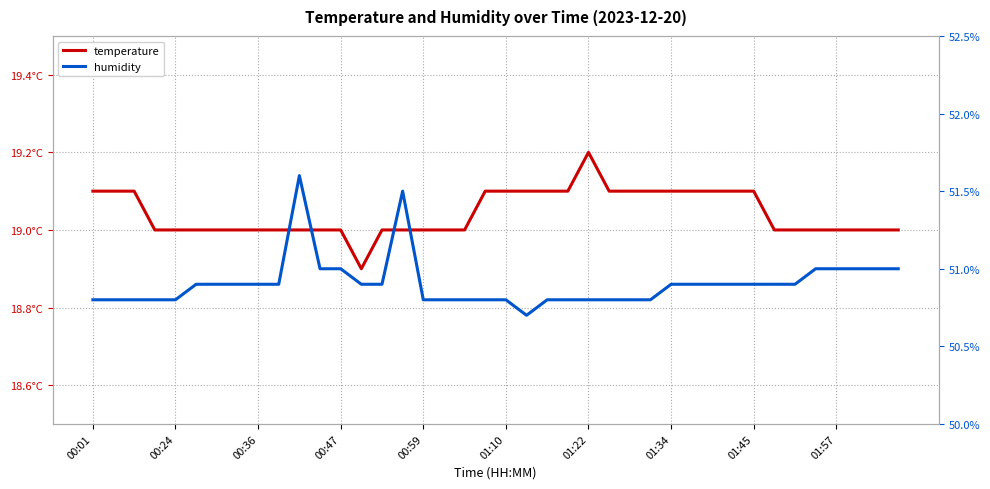

At which category does the chart reach its minimum across all series?

13